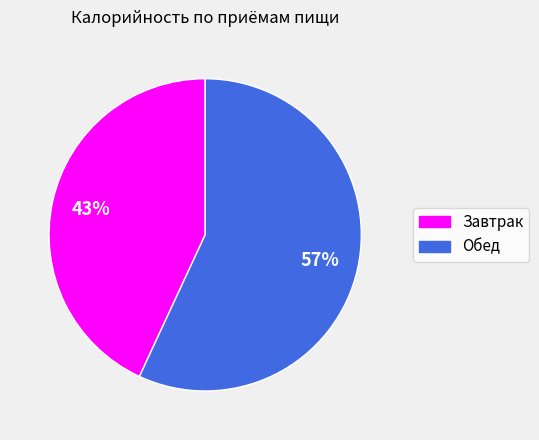

To the nearest percent, what percentage of the pie is Обед?

57%